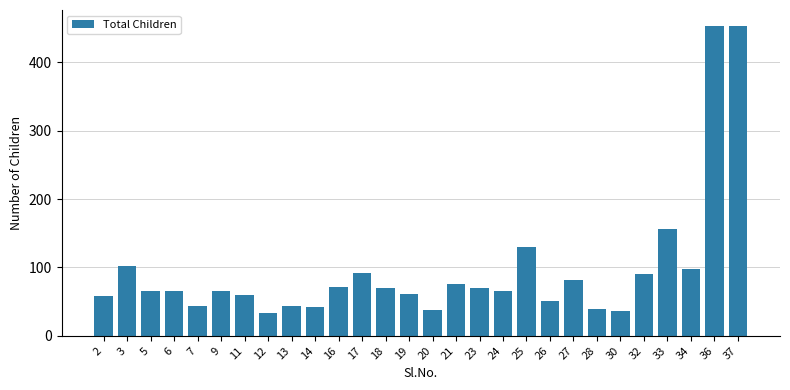

What is the sum of all values?

2713